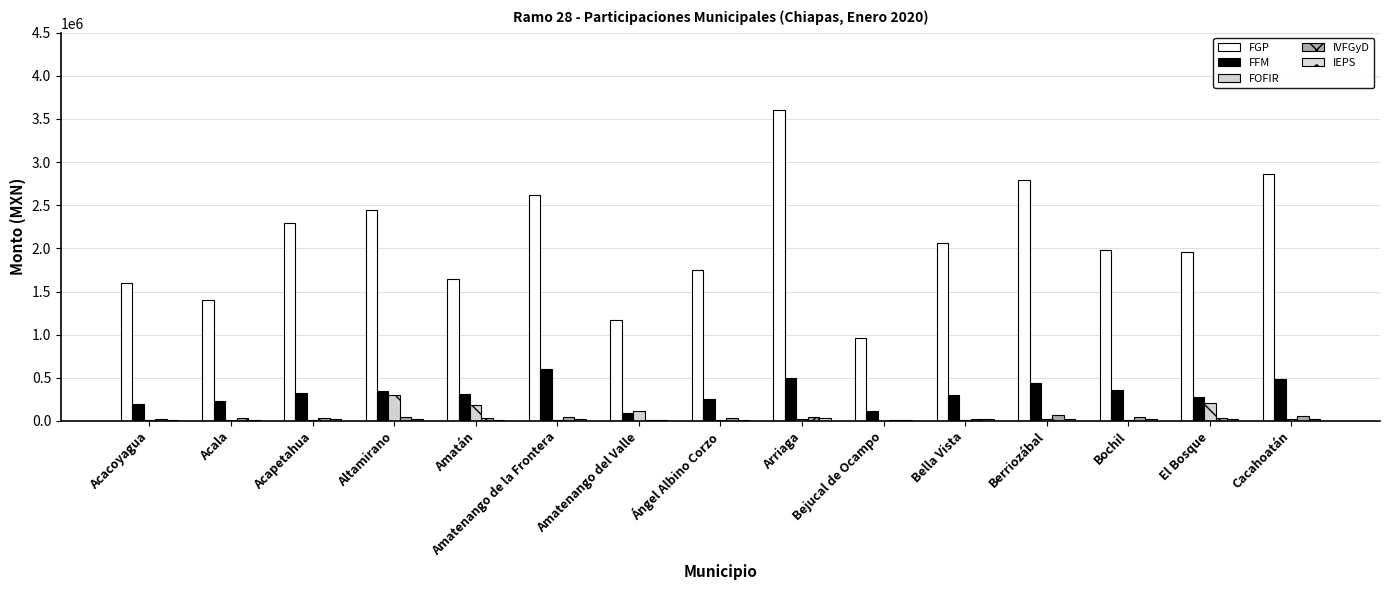

True or false: IEPS has a value of 25925.4 at Amatenango de la Frontera.

True